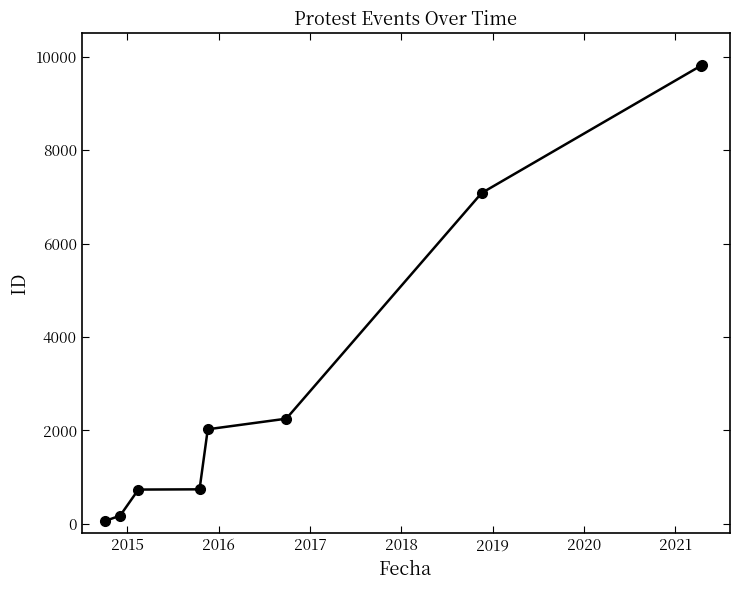

What is the greatest value displayed?

9822